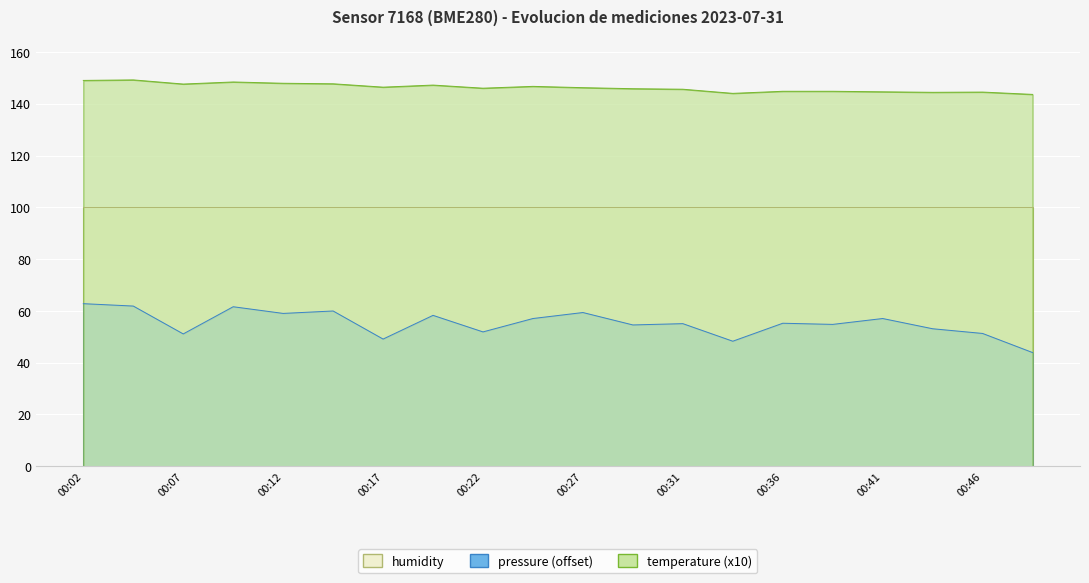

True or false: temperature and pressure intersect in this chart.

False